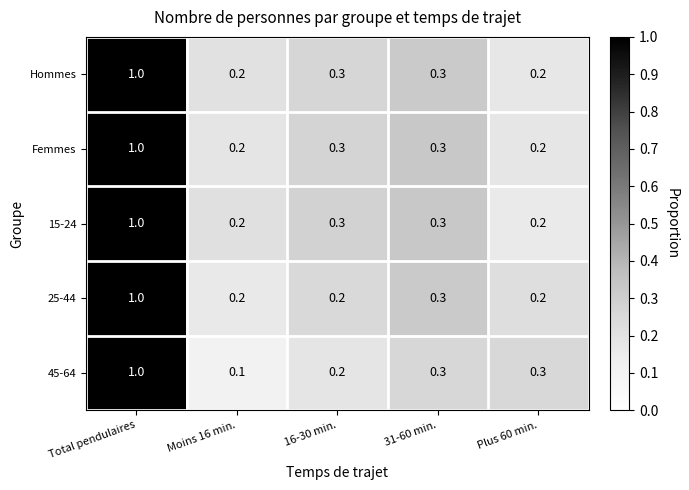

What is the approximate value of 15-24 at Total pendulaires?

1.0